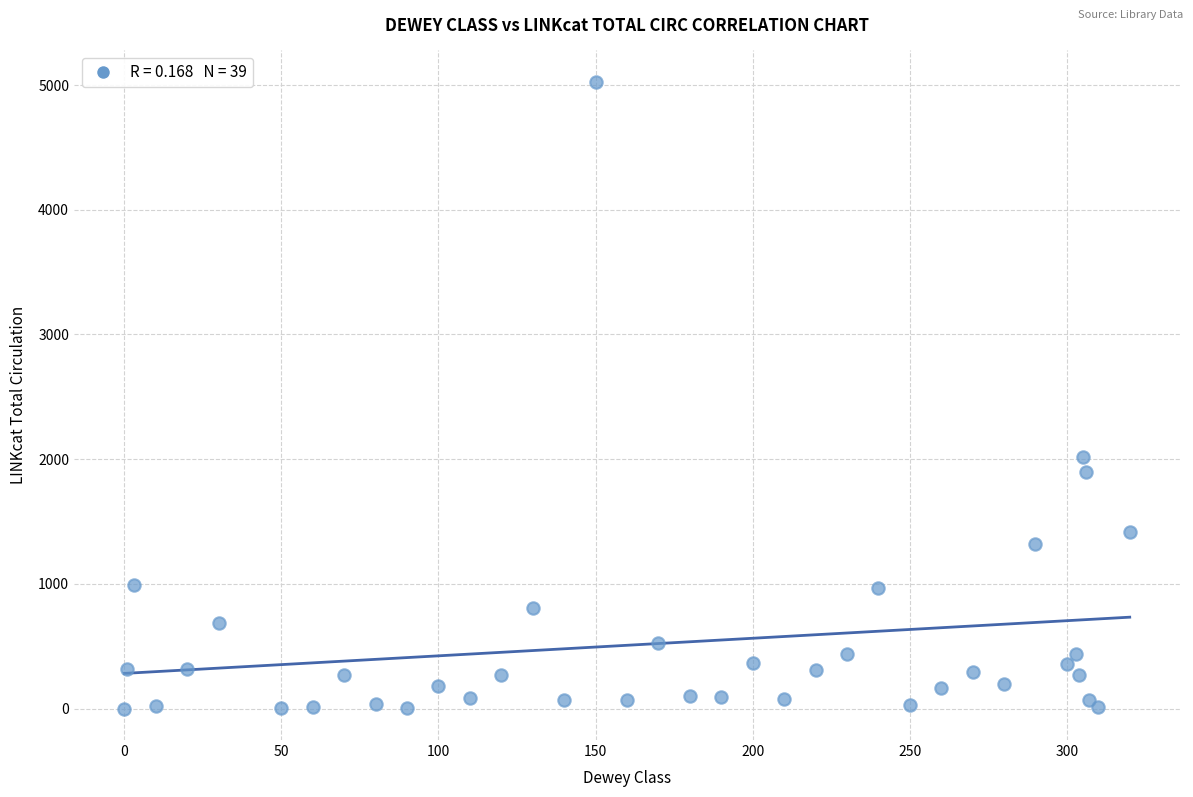

What Y value in the scatter plot is closest to 2513?

2016